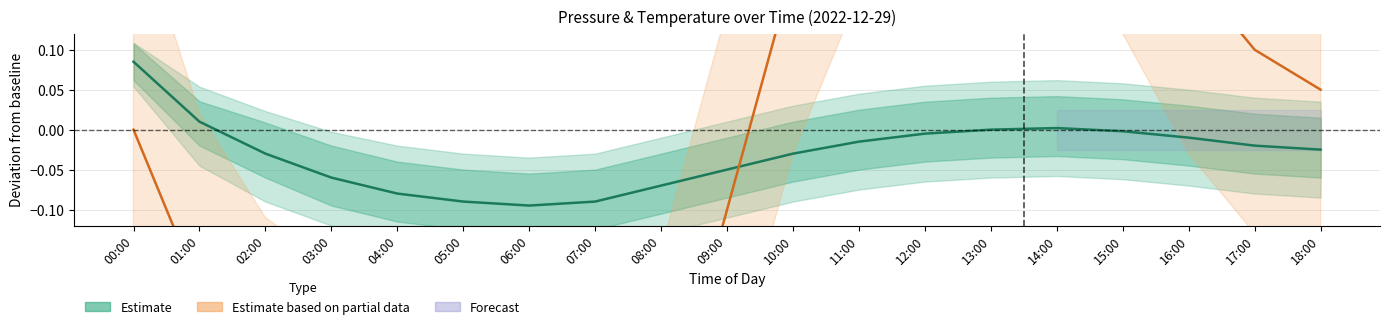

True or false: Estimate based on partial data and Estimate cross at least once.

True